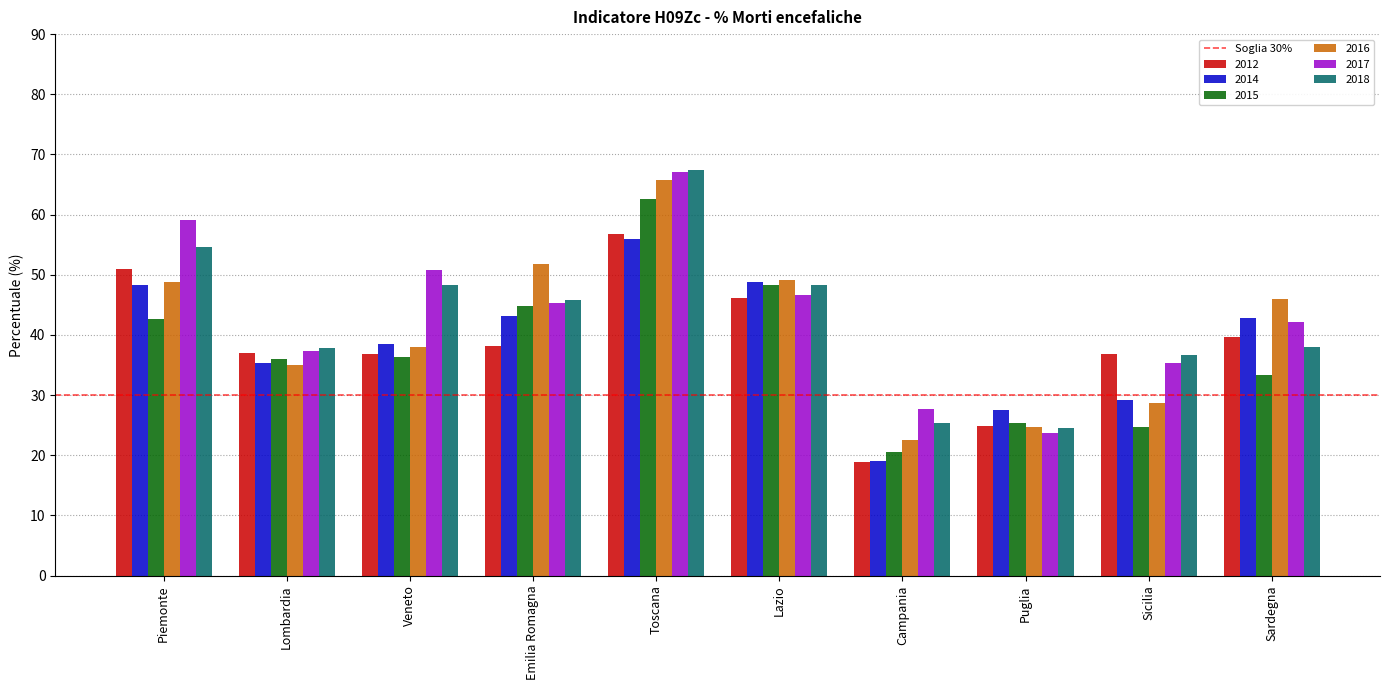

Which category has the highest value across all series?

Toscana